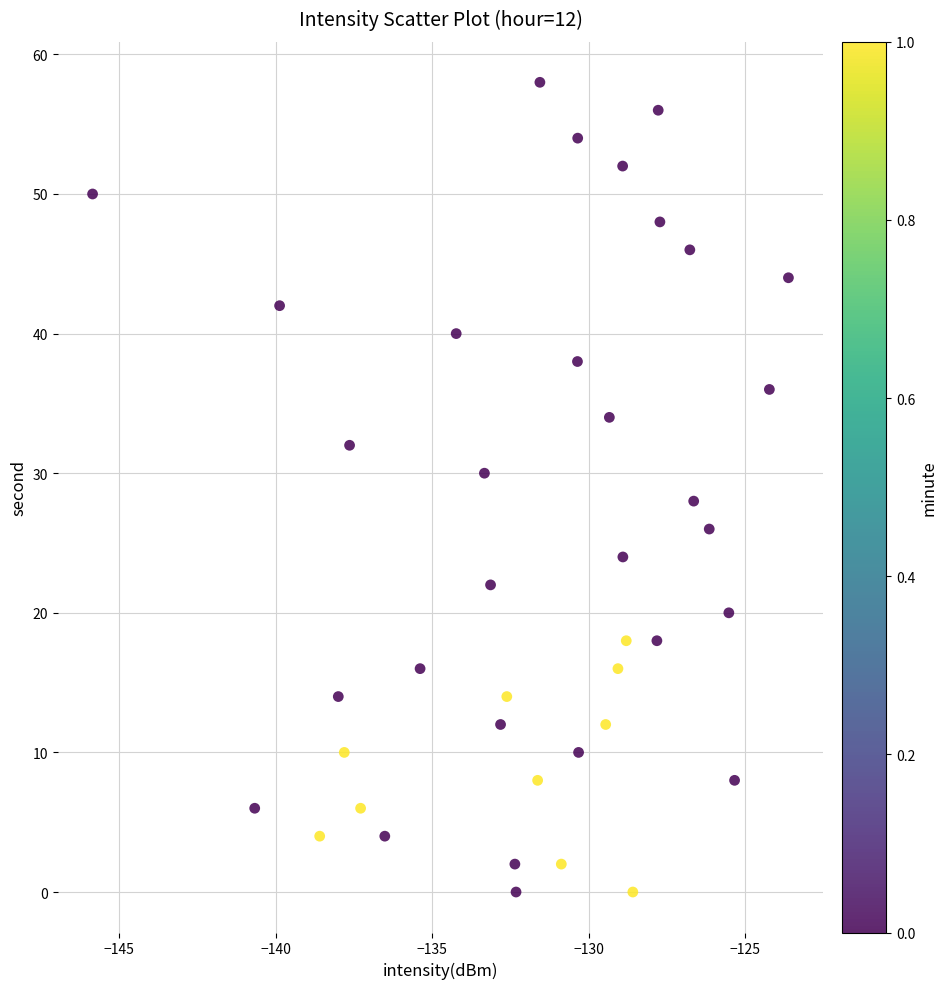

What is the range of Y values (max minus min)?

58